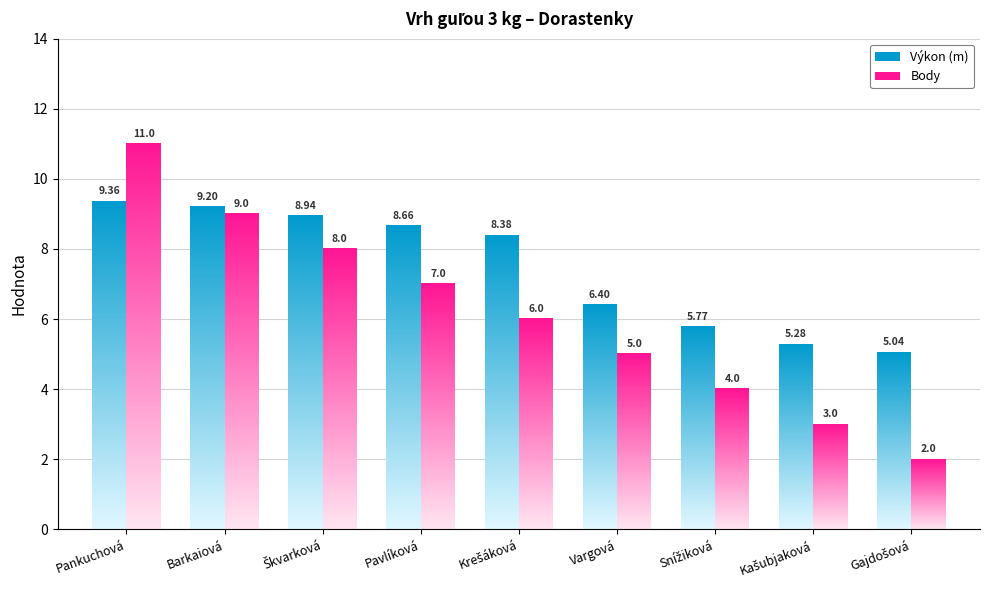

Are the bars horizontal?

No